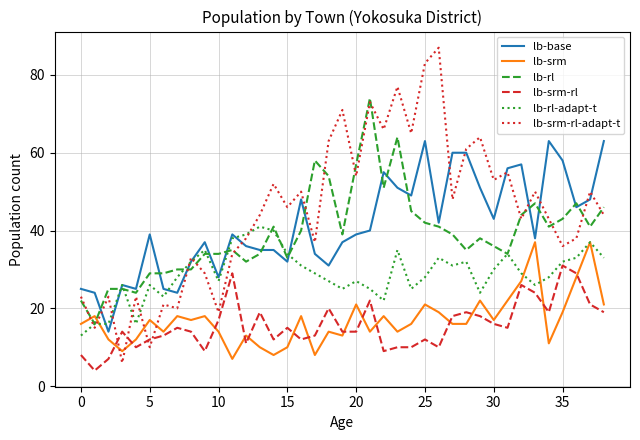

Which series has the widest spread of values?

lb-srm-rl-adapt-t